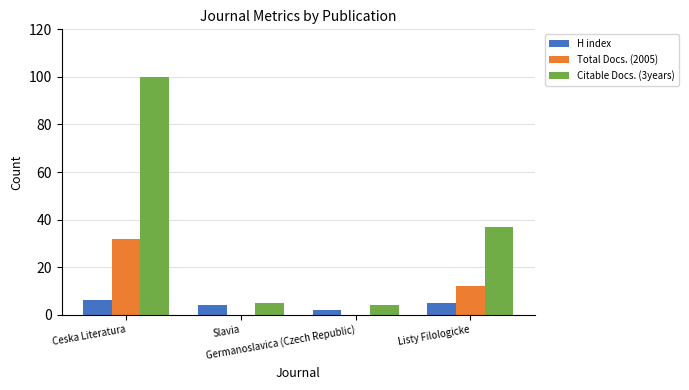

How many distinct data groups are displayed?

3